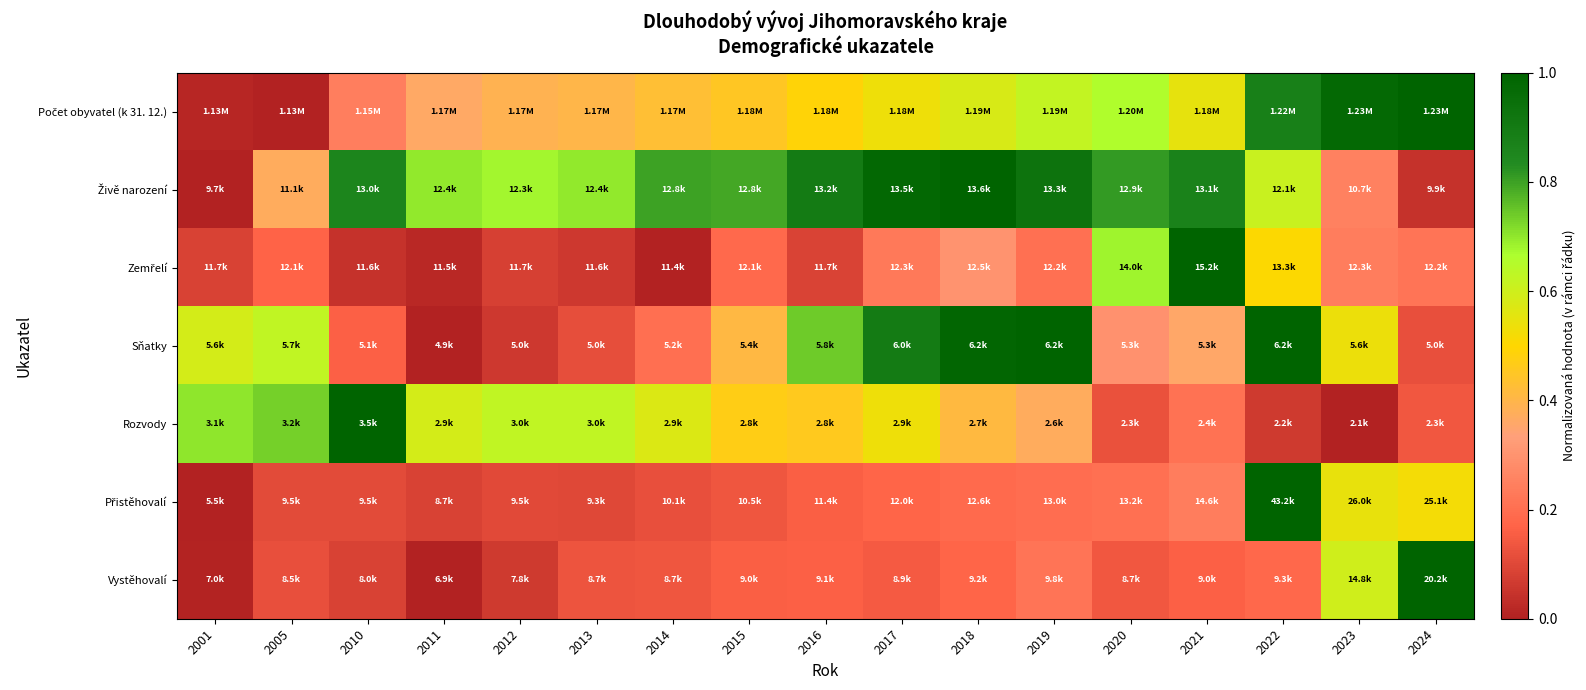

What is the maximum value shown in the chart?

1.0